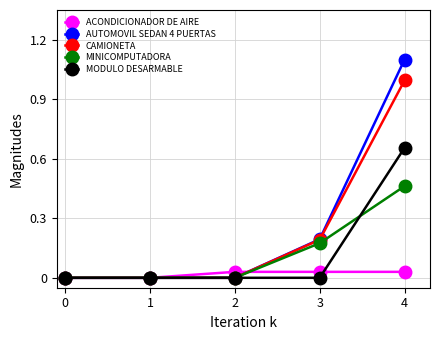

List the series in order of their peak value, lowest first.

ACONDICIONADOR DE AIRE, MINICOMPUTADORA, MODULO DESARMABLE, CAMIONETA, AUTOMOVIL SEDAN 4 PUERTAS